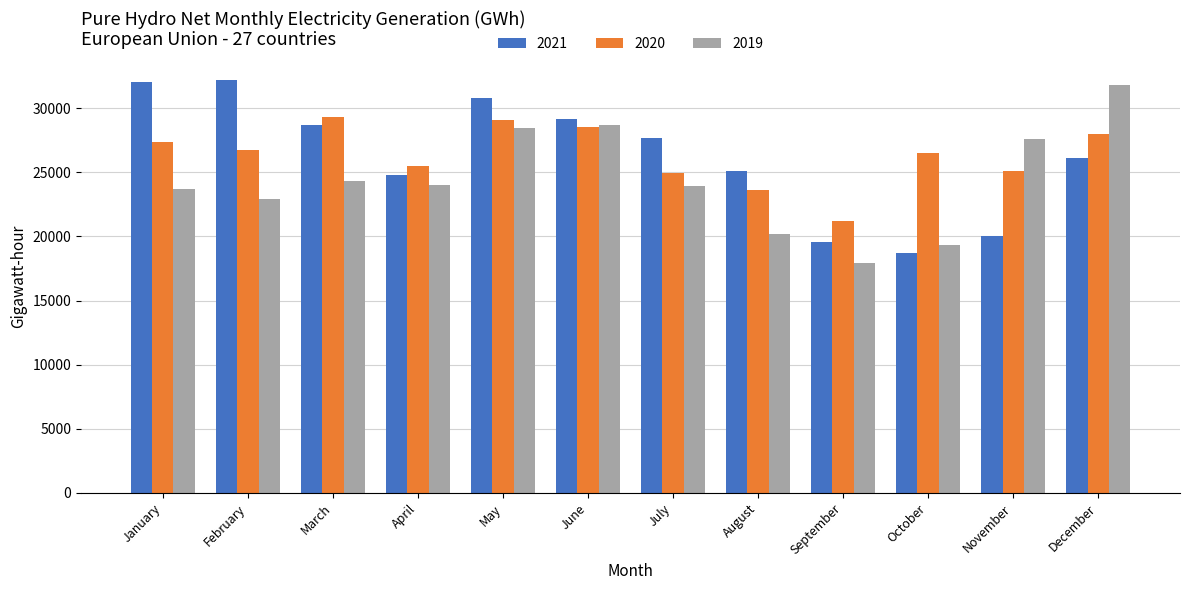

Which series changed the most between June and July?

2019